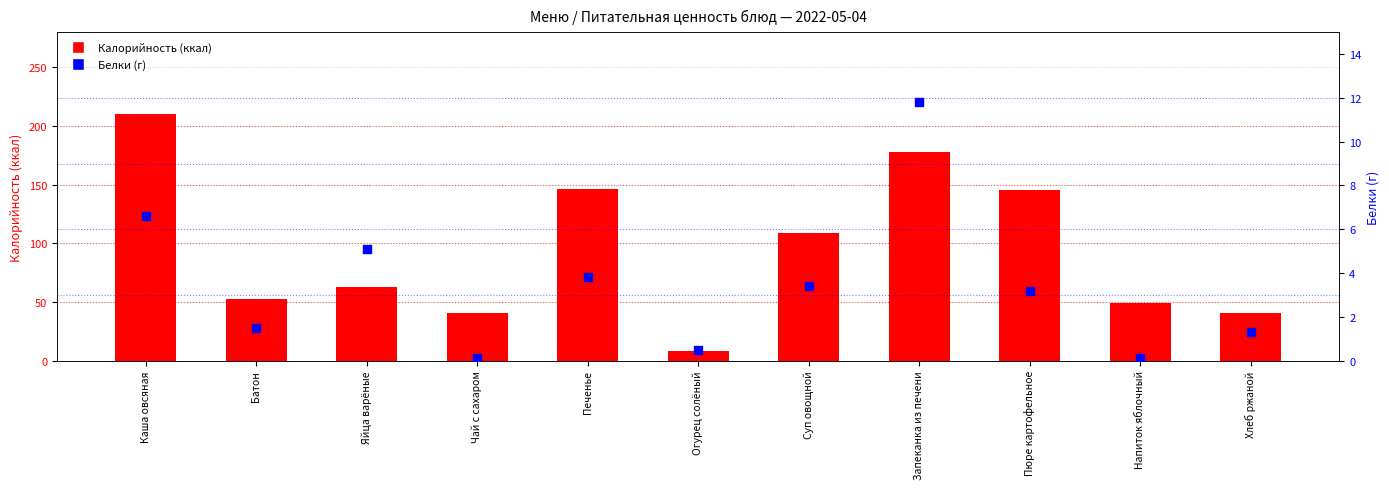

Is the value of Белки at Каша овсяная greater than the value of Калорийность at Печенье?

No